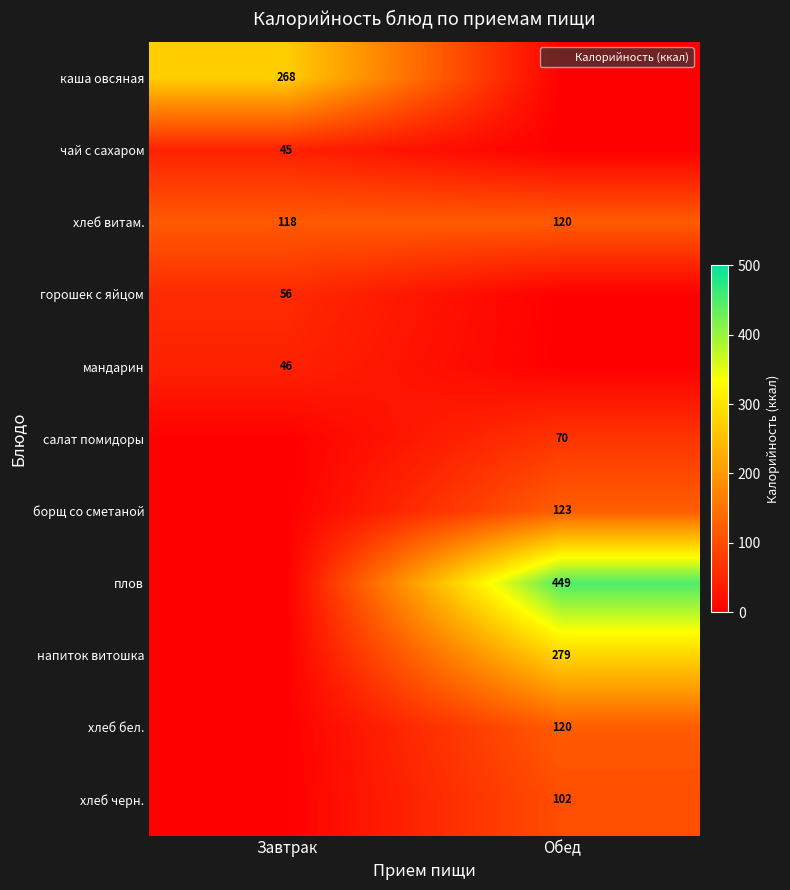

Which category has the lowest value across all series?

Обед